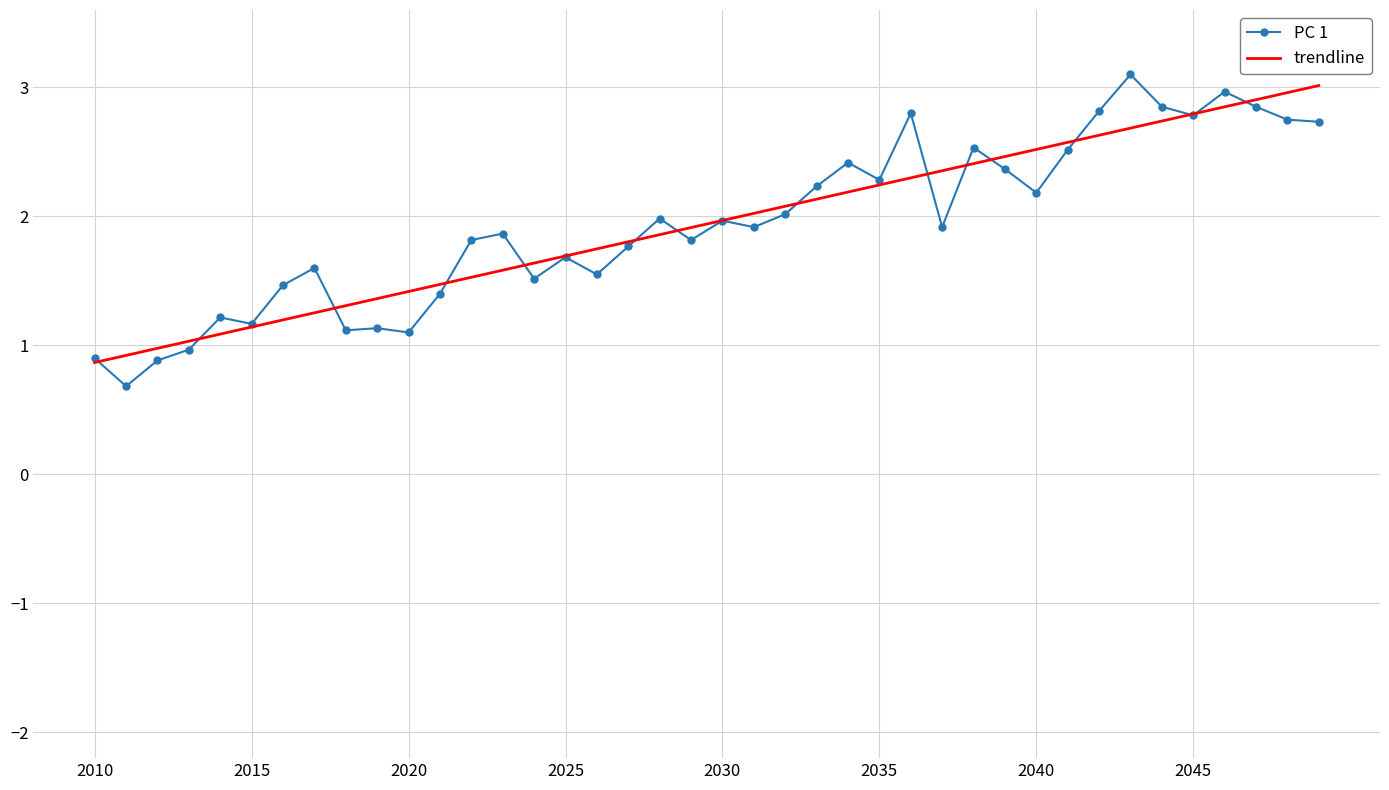

What is the minimum value for PC 1?

0.7